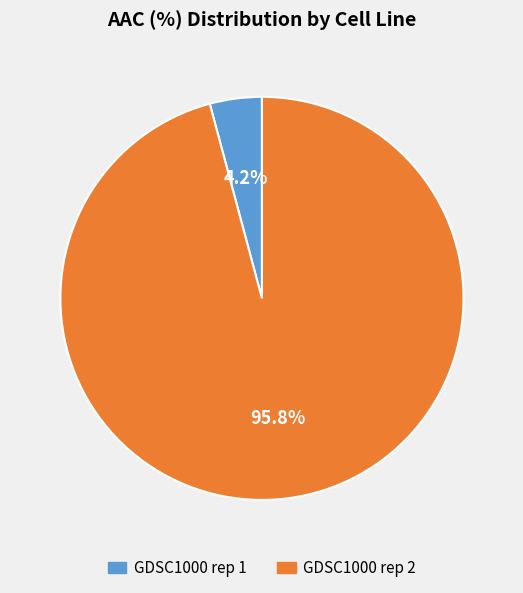

Which has a higher value, GDSC1000 rep 2 or GDSC1000 rep 1?

GDSC1000 rep 2